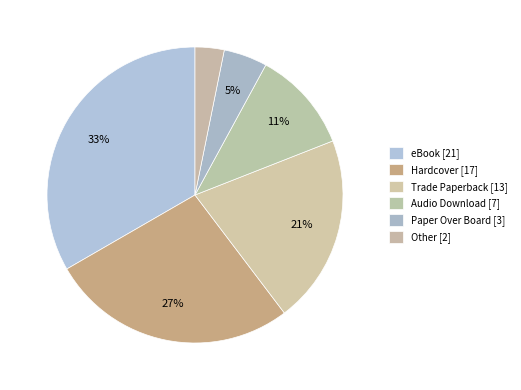

To the nearest percent, what is the difference between the Other and Hardcover slice percentages?

24%